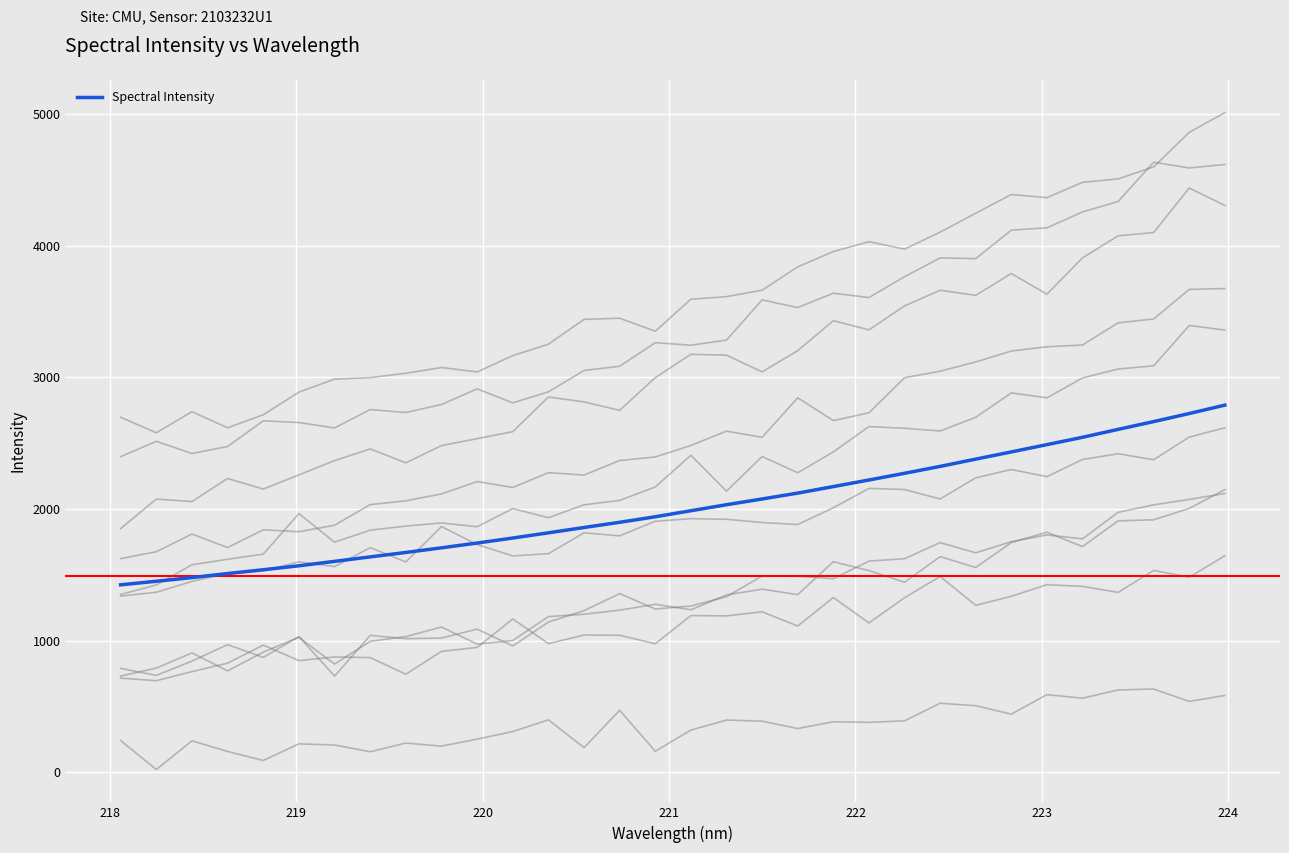

What is the maximum value for Spectral Intensity?

2789.8